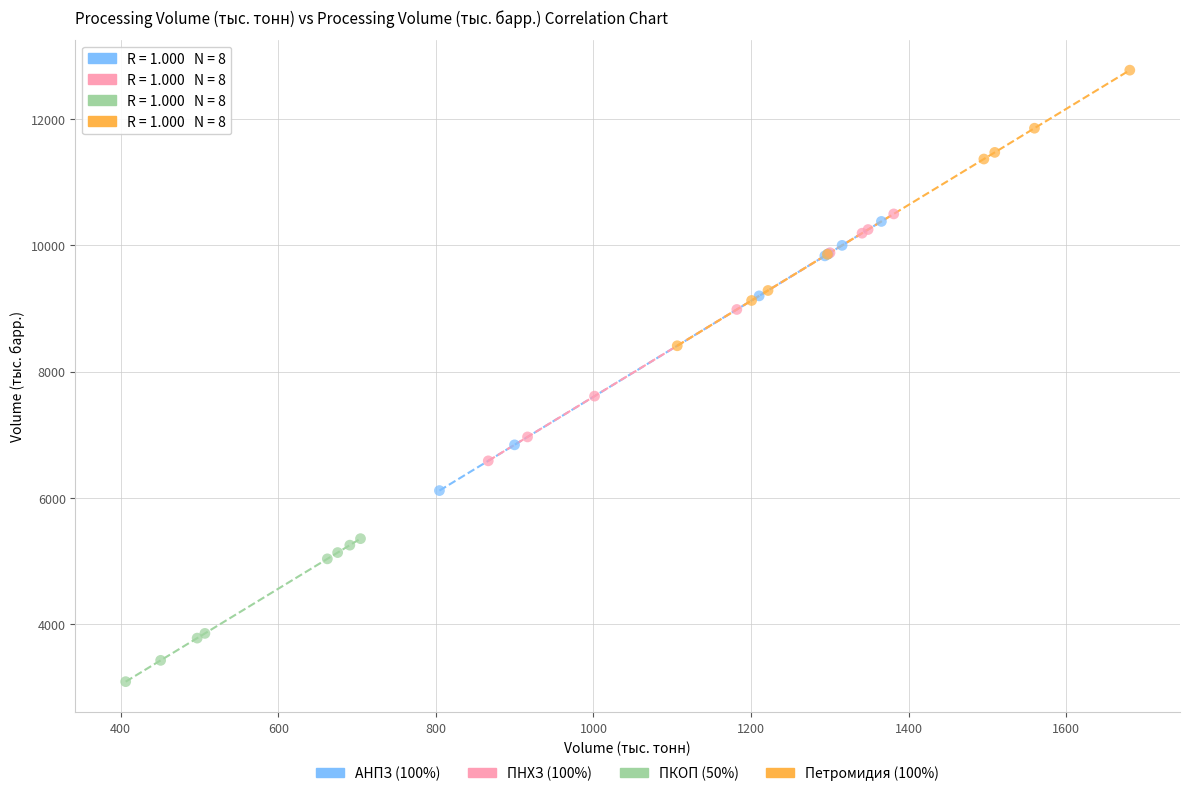

Which series reaches the maximum Y coordinate?

Петромидия (100%)